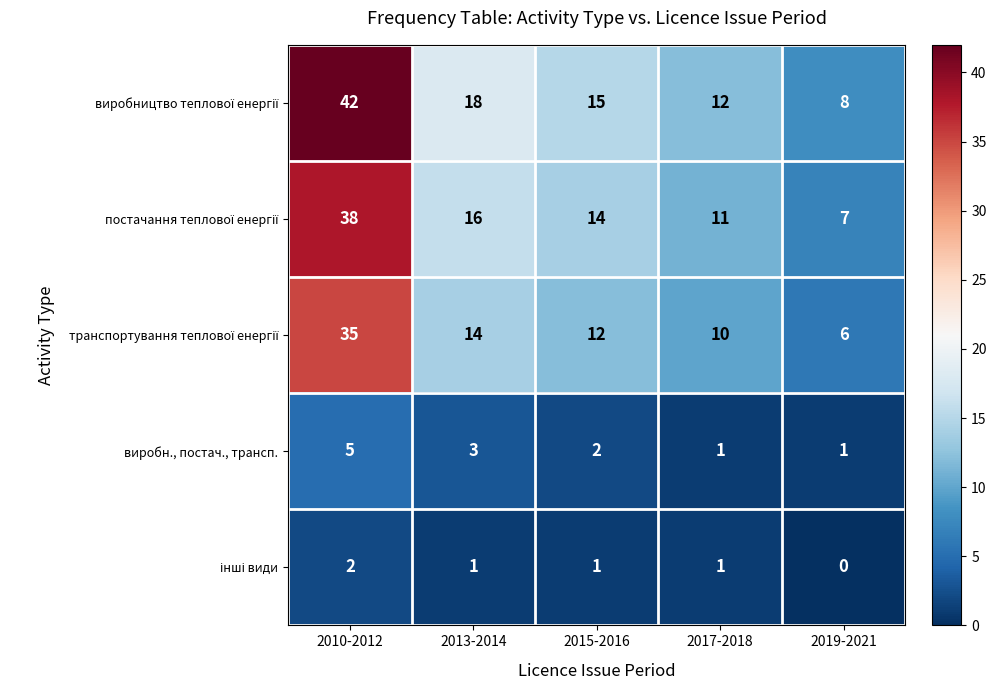

What is the spread (max minus min) of values at 2019-2021?

8